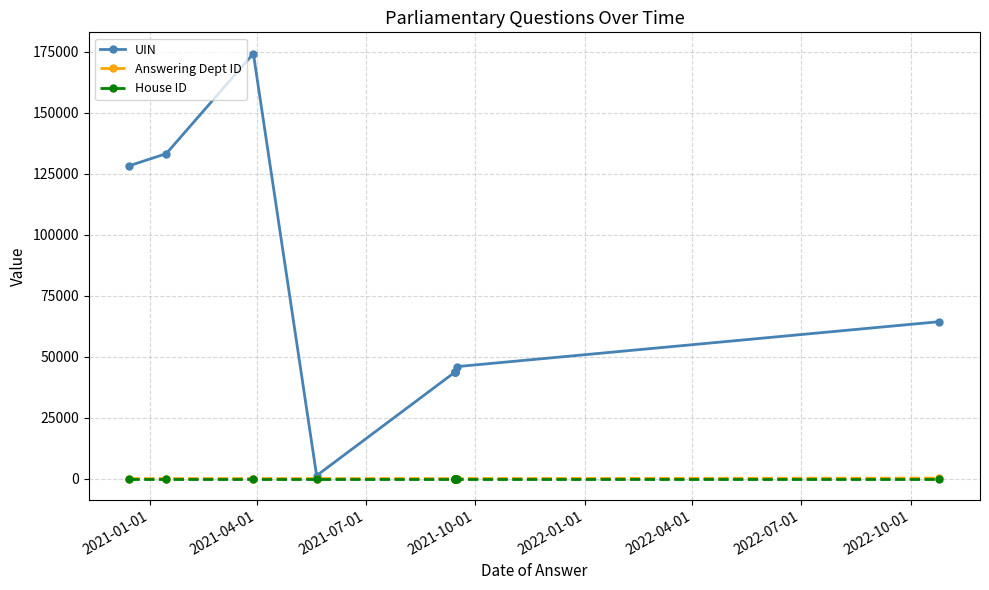

Is the value of UIN at 8 greater than the value of Answering Dept ID at 2022-01-01?

Yes